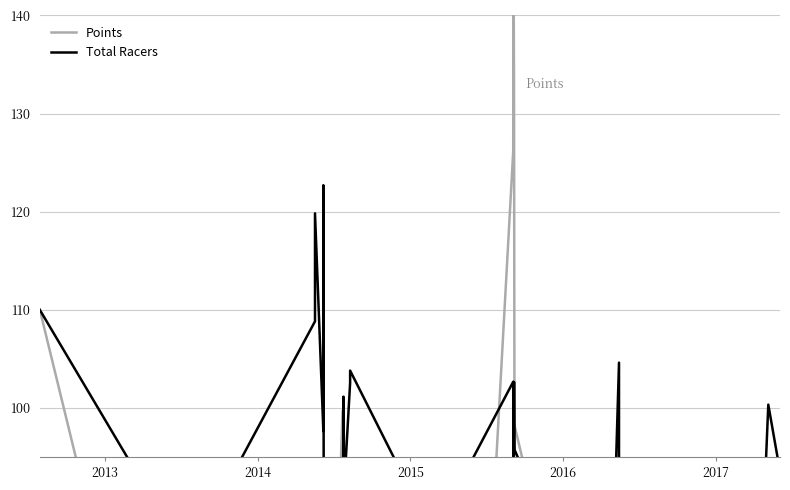

True or false: Total Racers has a value of 183.0 at 25.

False